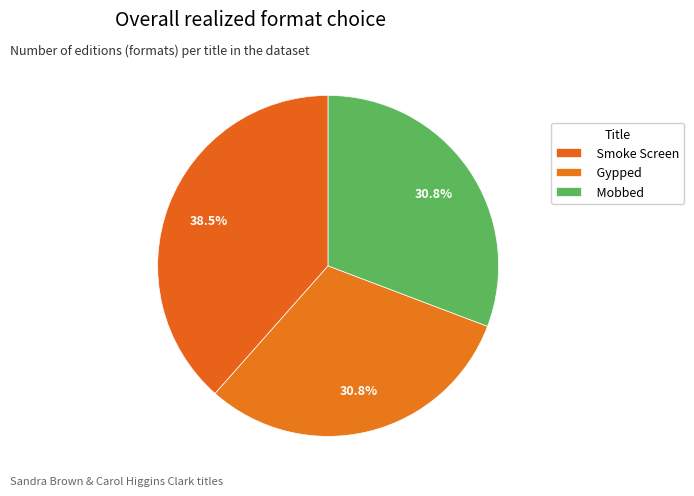

Is it true that Smoke Screen is 40% of the pie?

False